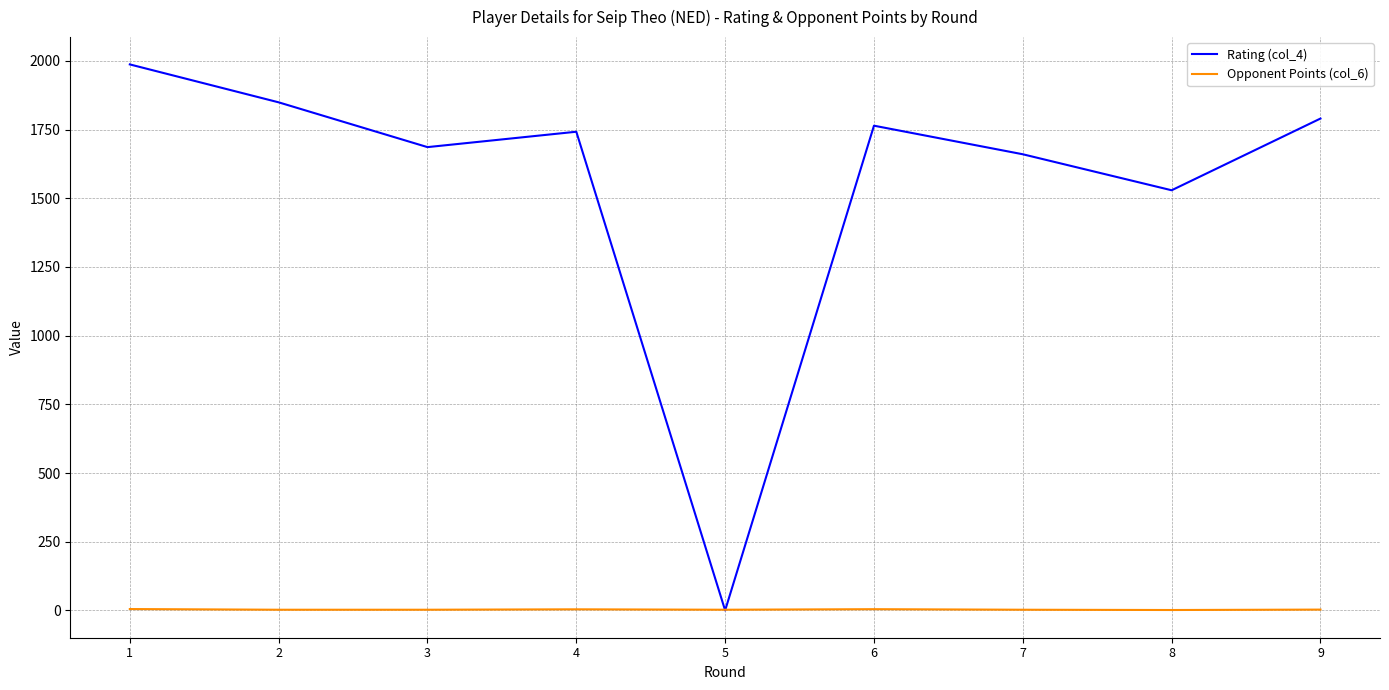

What is the maximum value for Rating (col_4)?

1987.0